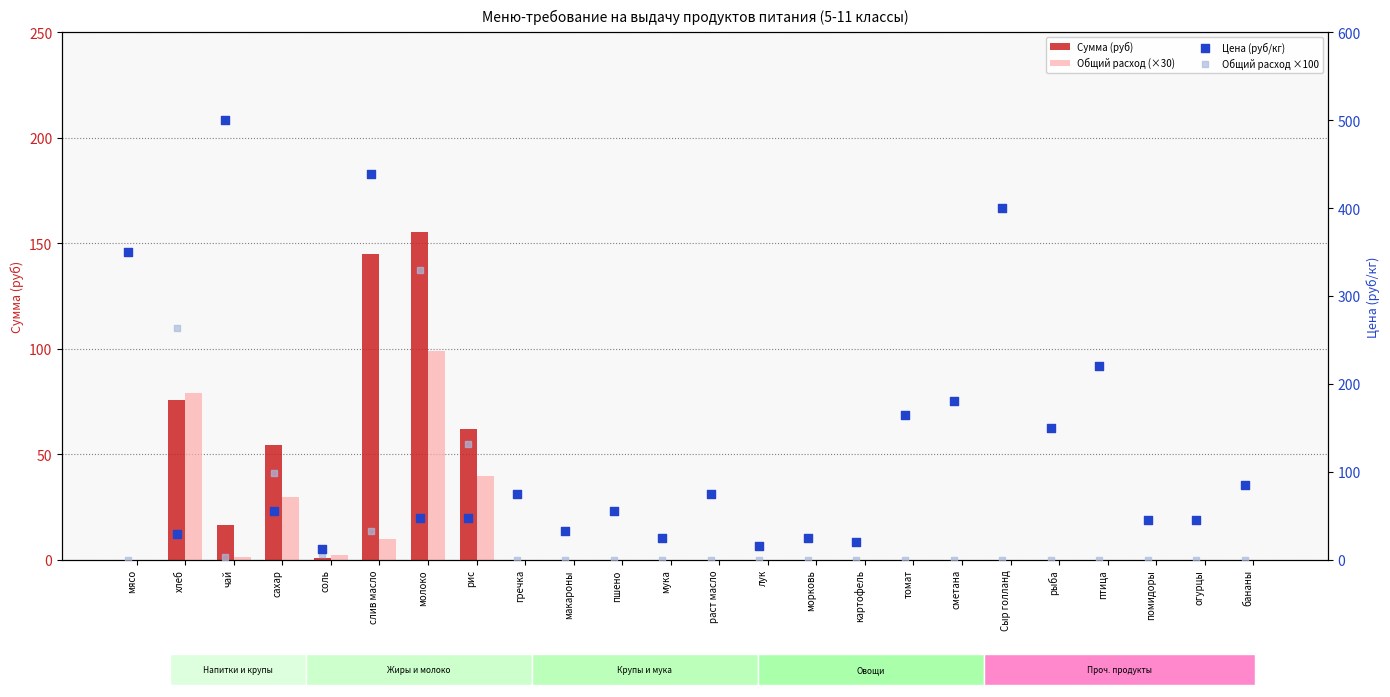

Is the value of Общий расход (×30) at рыба greater than the value of Цена (руб/кг) at Сыр голланд?

No